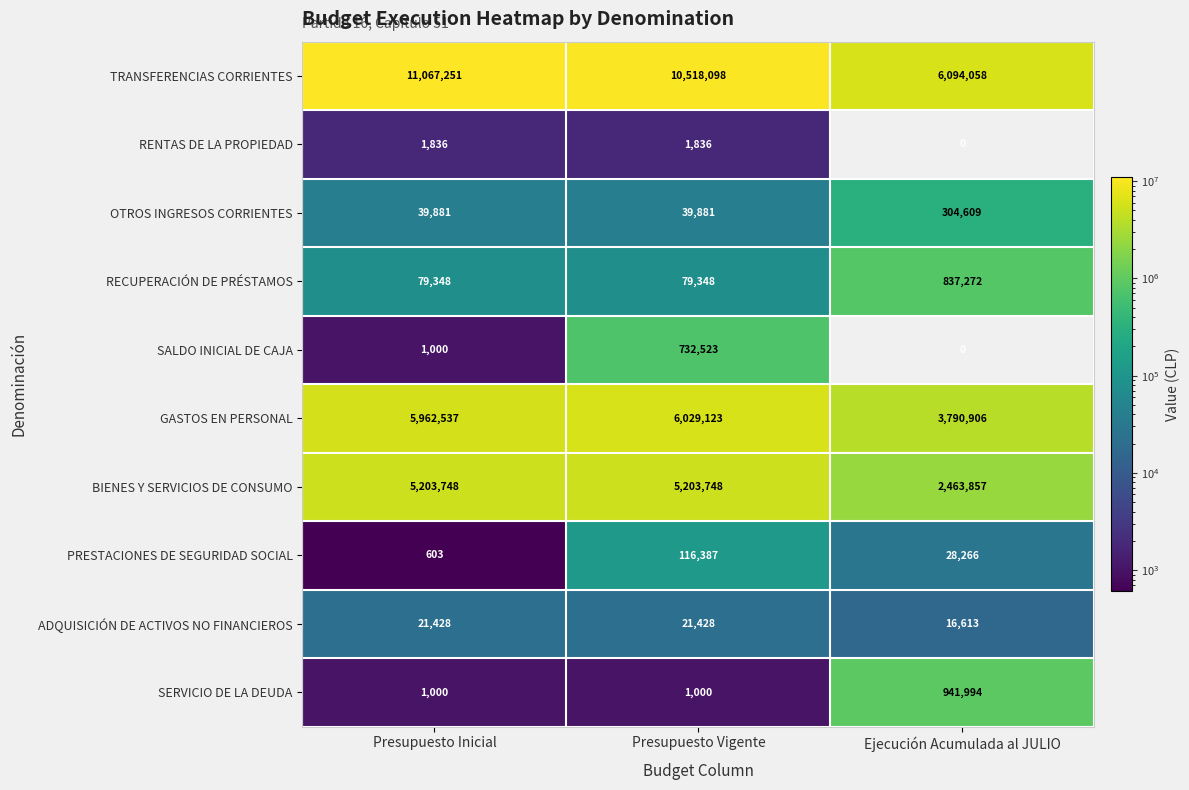

What is the difference between the maximum and minimum values in the TRANSFERENCIAS CORRIENTES series?

4973193